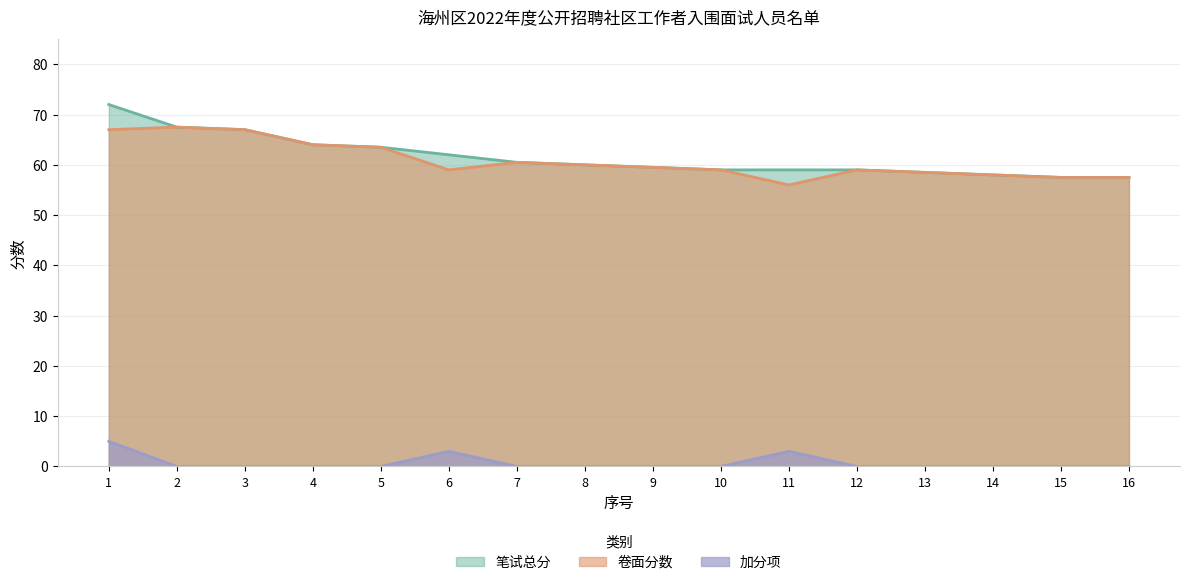

Which has a higher value, 10 or 13?

10